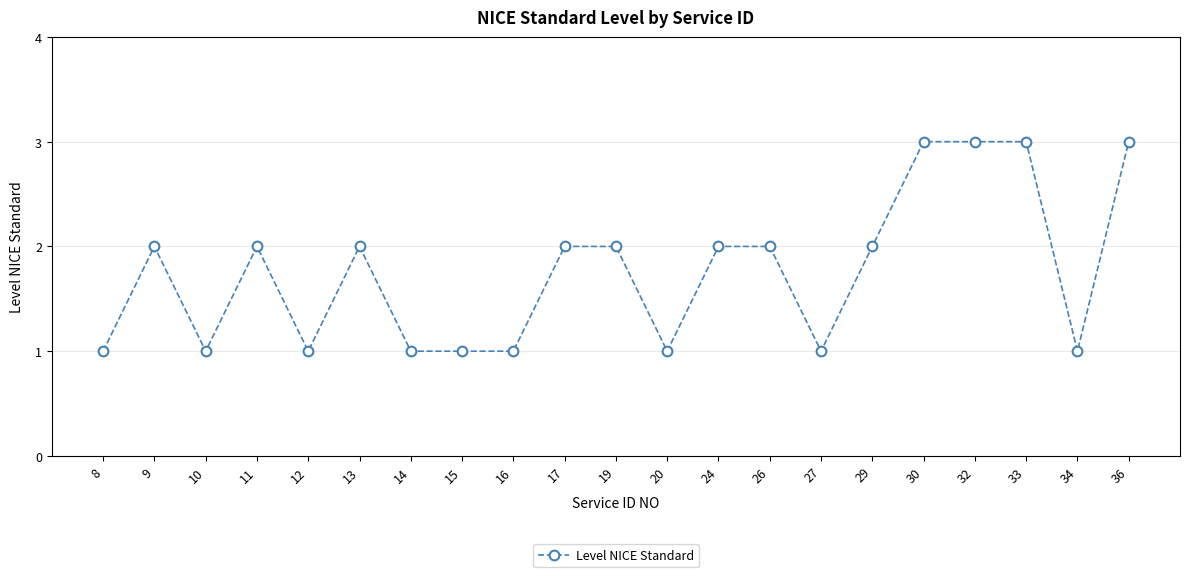

What is the sum of all values?

37